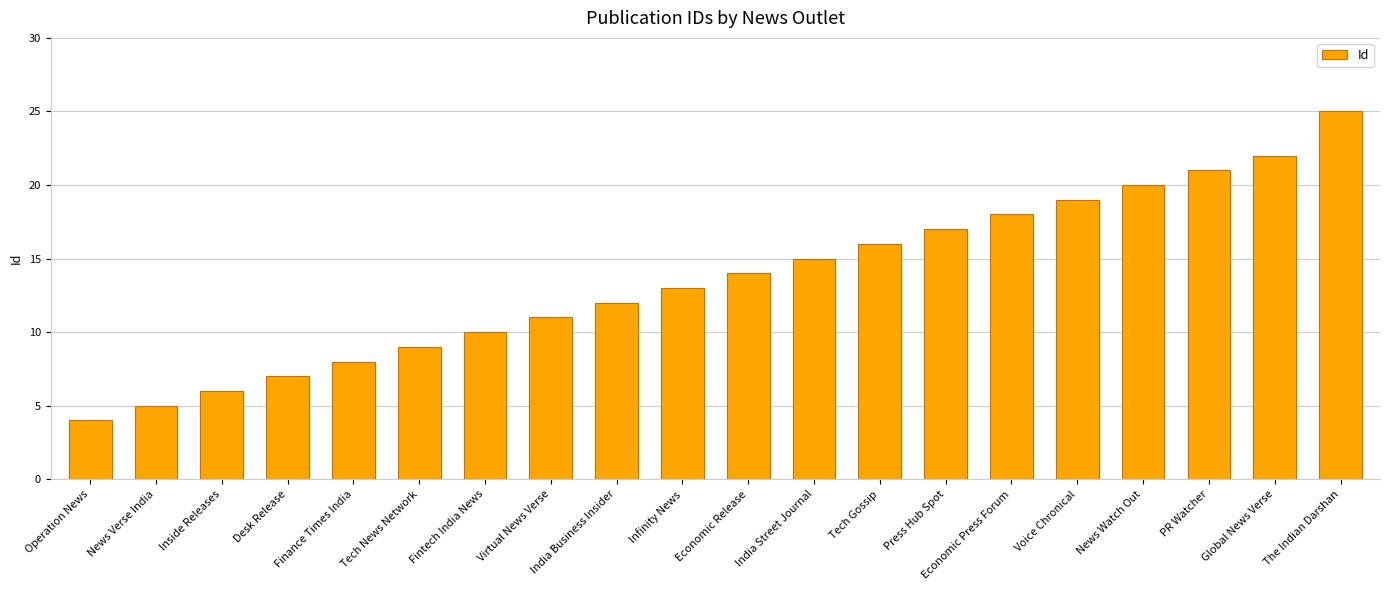

What is the difference between the maximum and minimum values?

21